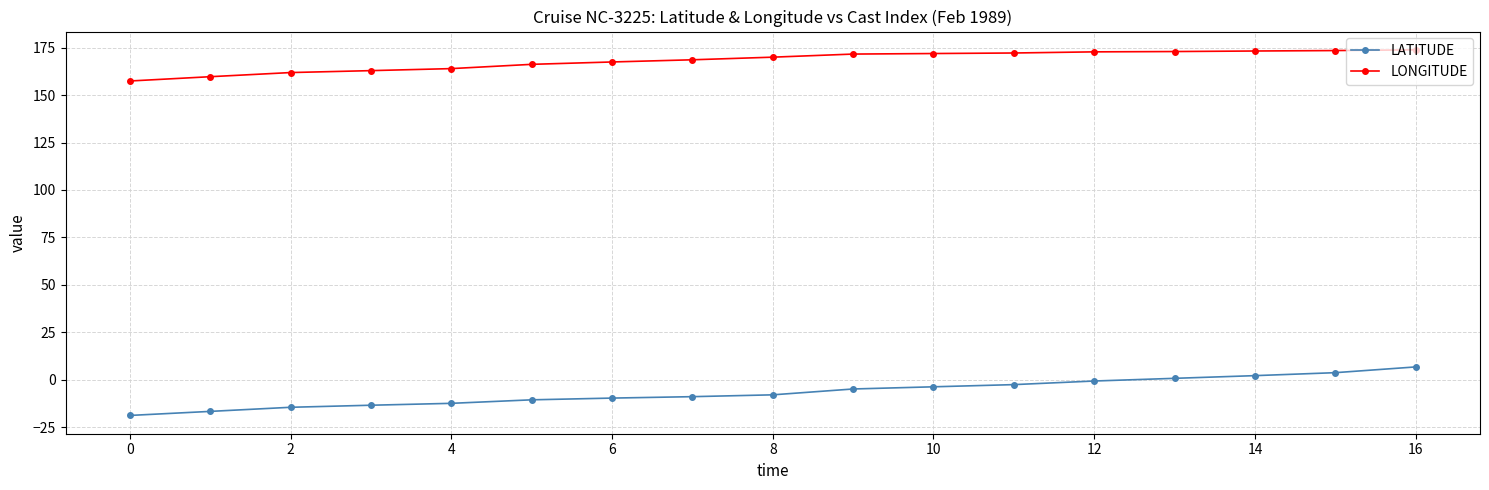

What is the maximum value shown in the chart?

173.9